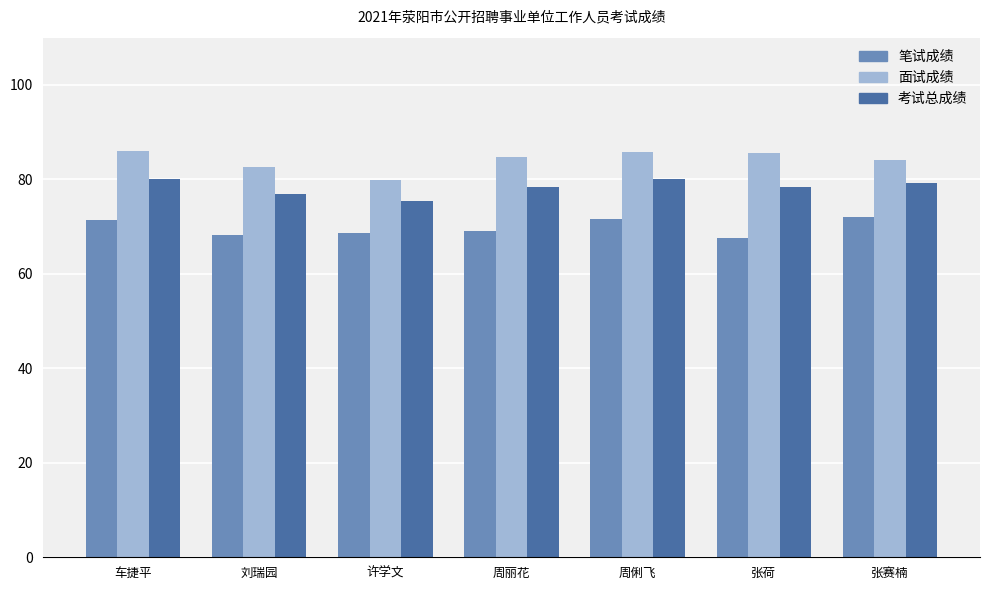

What is the sum of all 笔试成绩 values?

488.6